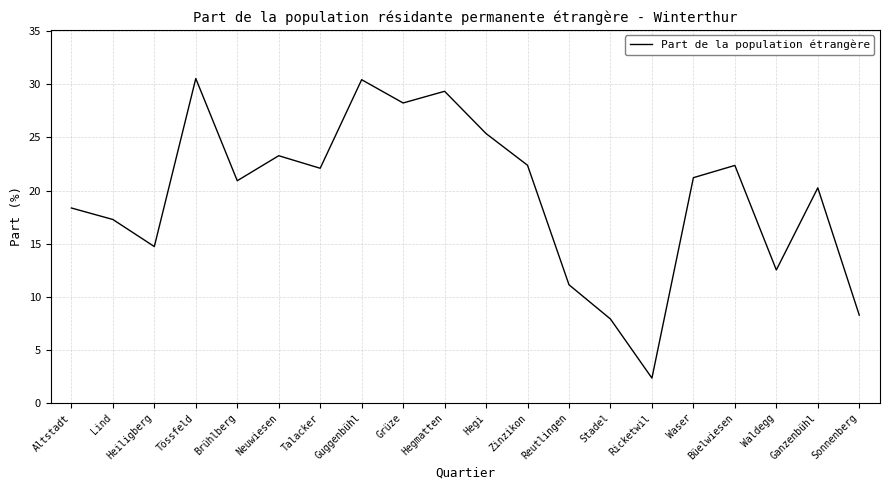

What position from the left is Hegmatten?

10